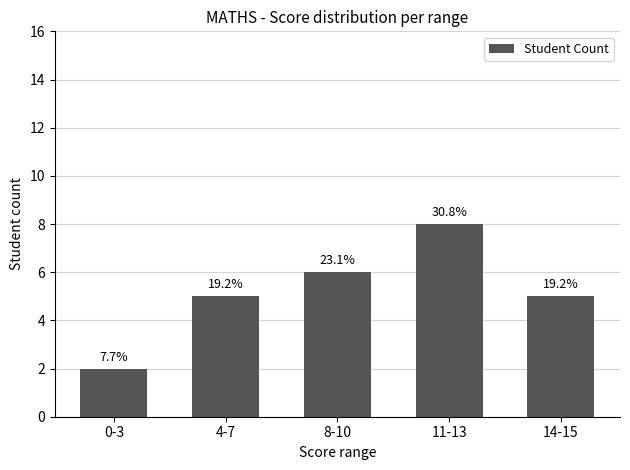

What is the sum of all values?

26